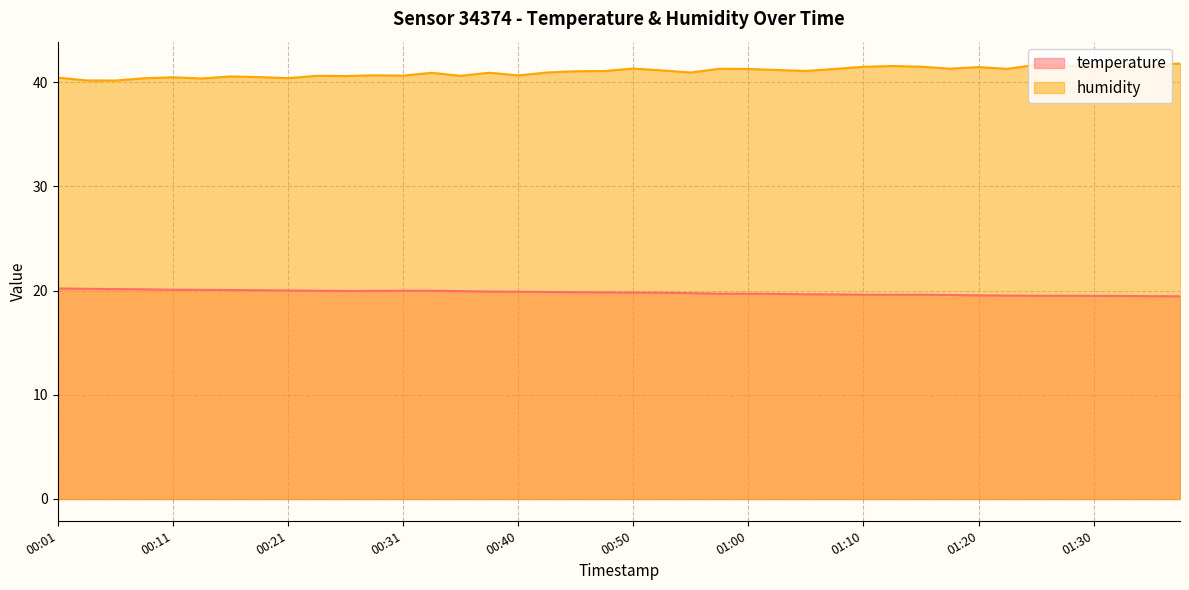

The temperature series shows 19.6 at 01:15. True or false?

True